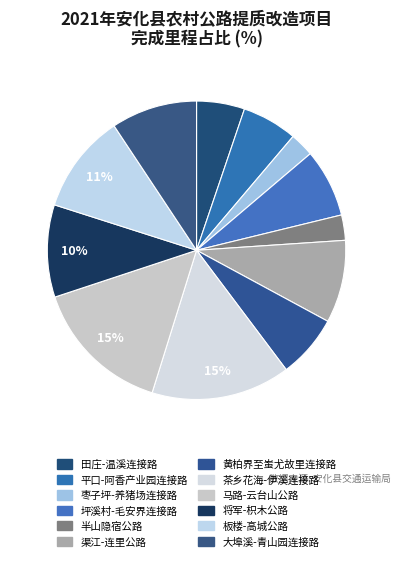

To the nearest percent, what is the difference between the 半山隐宿公路 and 坪溪村-毛安界连接路 slice percentages?

5%